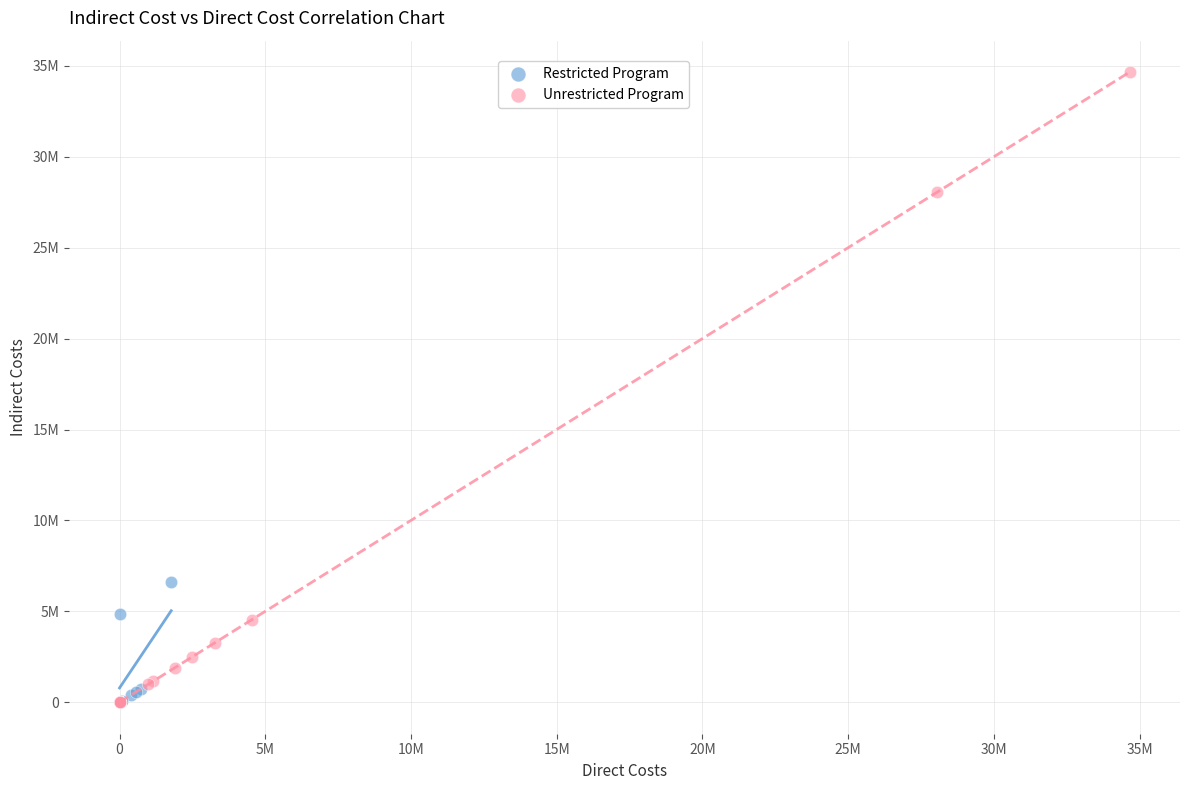

What are all the series names shown in the legend?

Restricted Program, Unrestricted Program